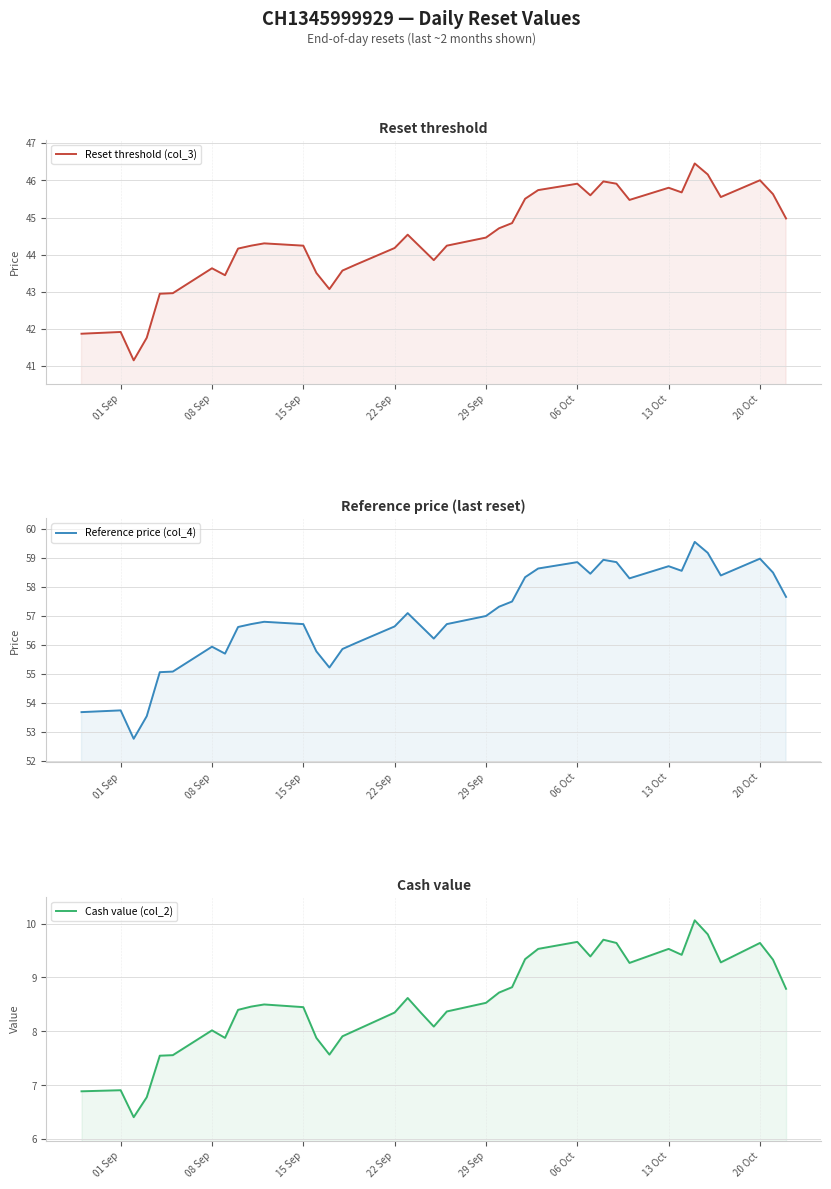

How many lines are shown in the chart?

3